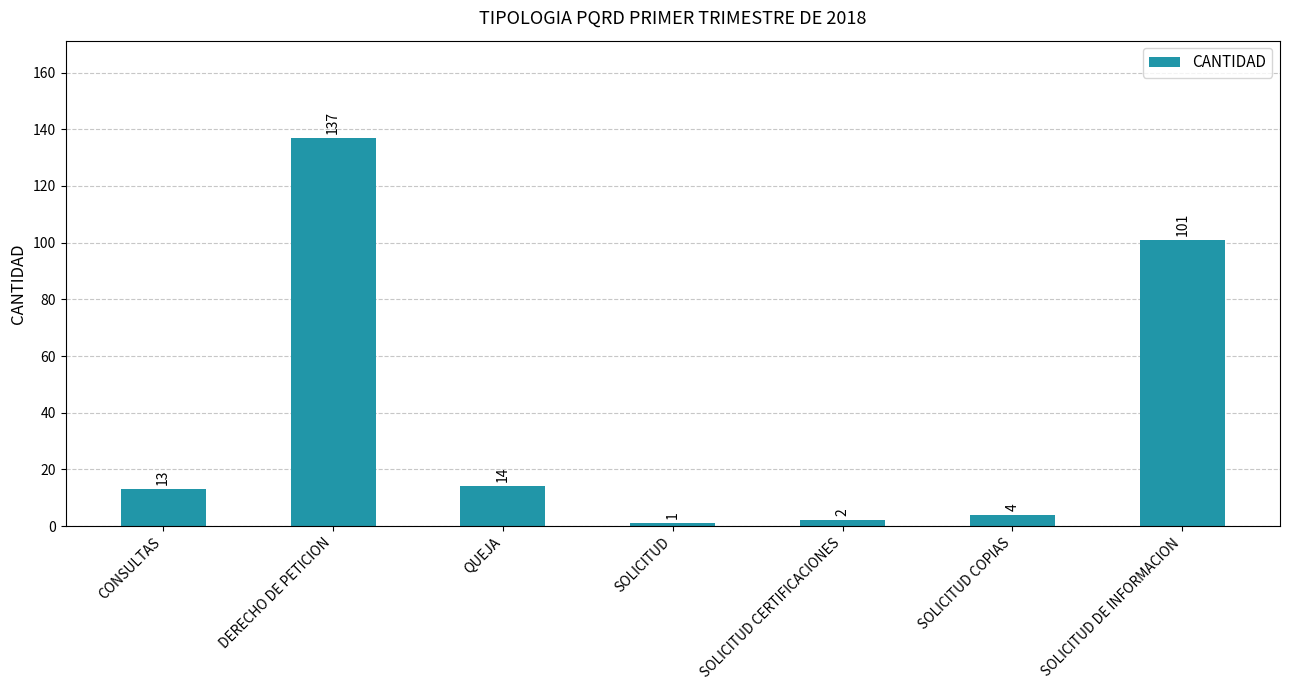

What is the maximum value shown in the chart?

137